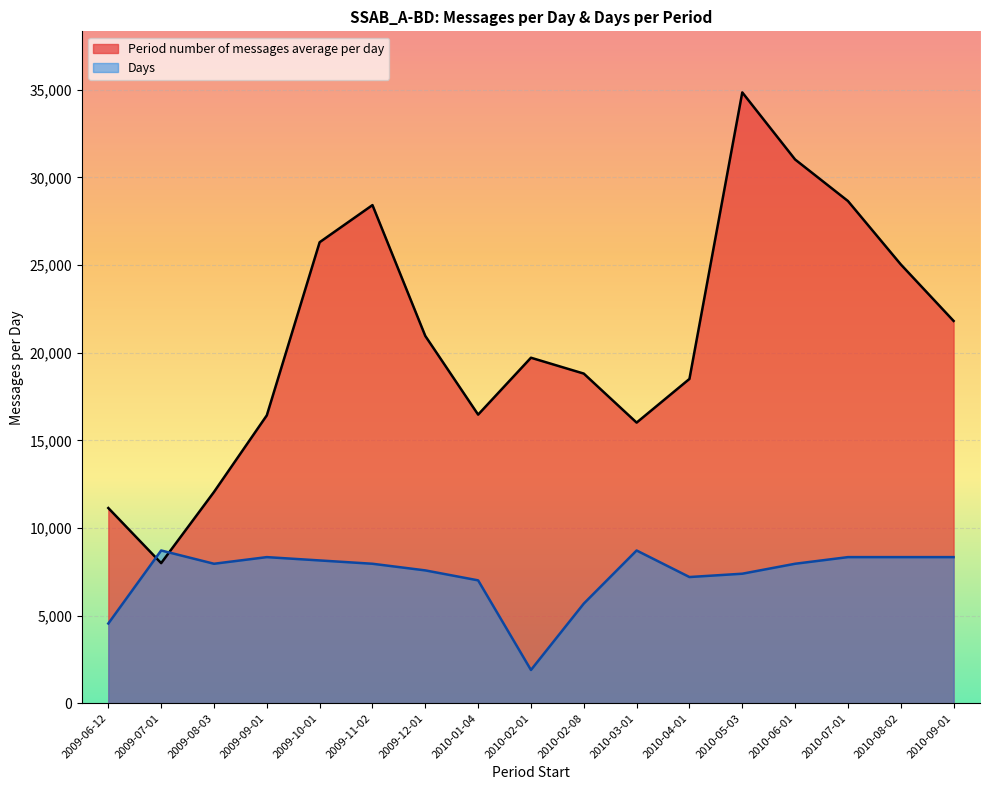

Between 2010-07-01 and 2010-08-02, which series saw the biggest shift?

Period number of messages average per day